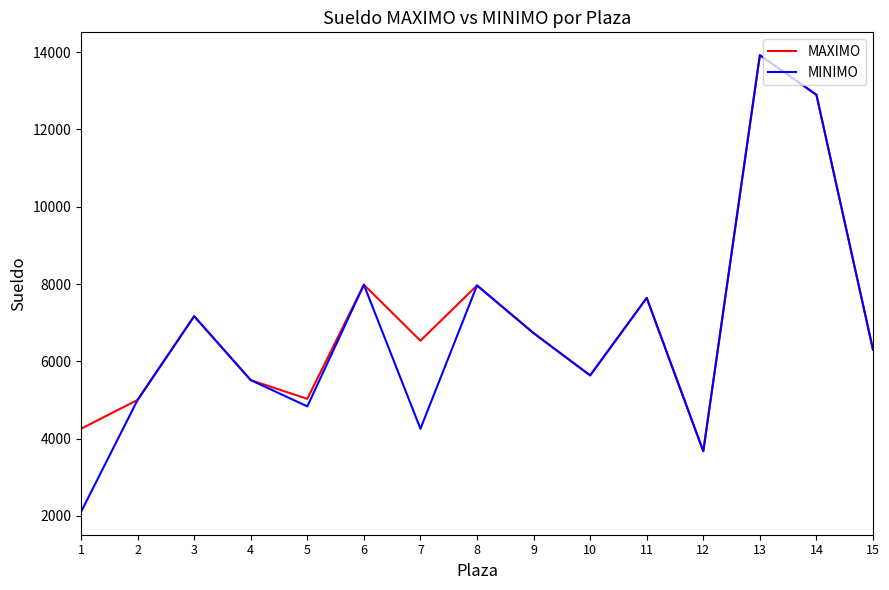

At which category does the chart reach its minimum across all series?

1